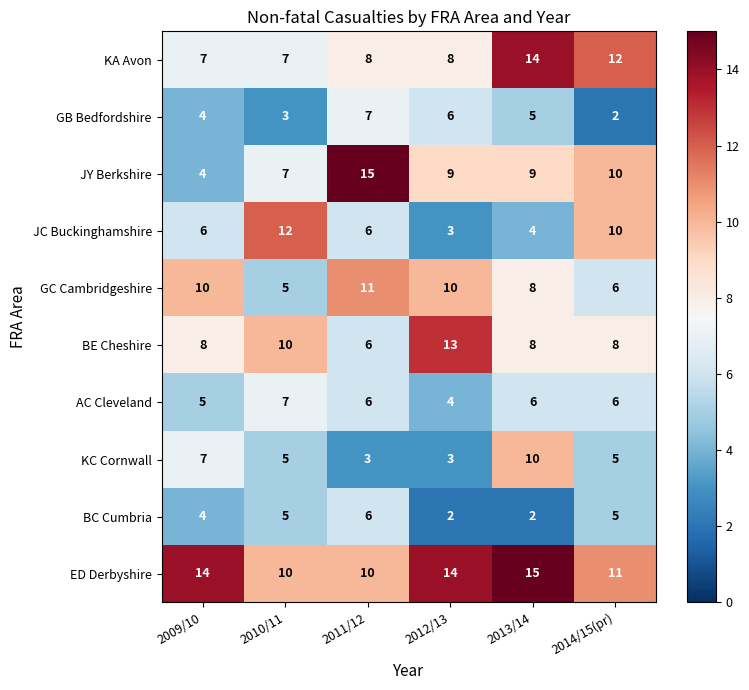

What is the approximate value of GB Bedfordshire at 2011/12?

7